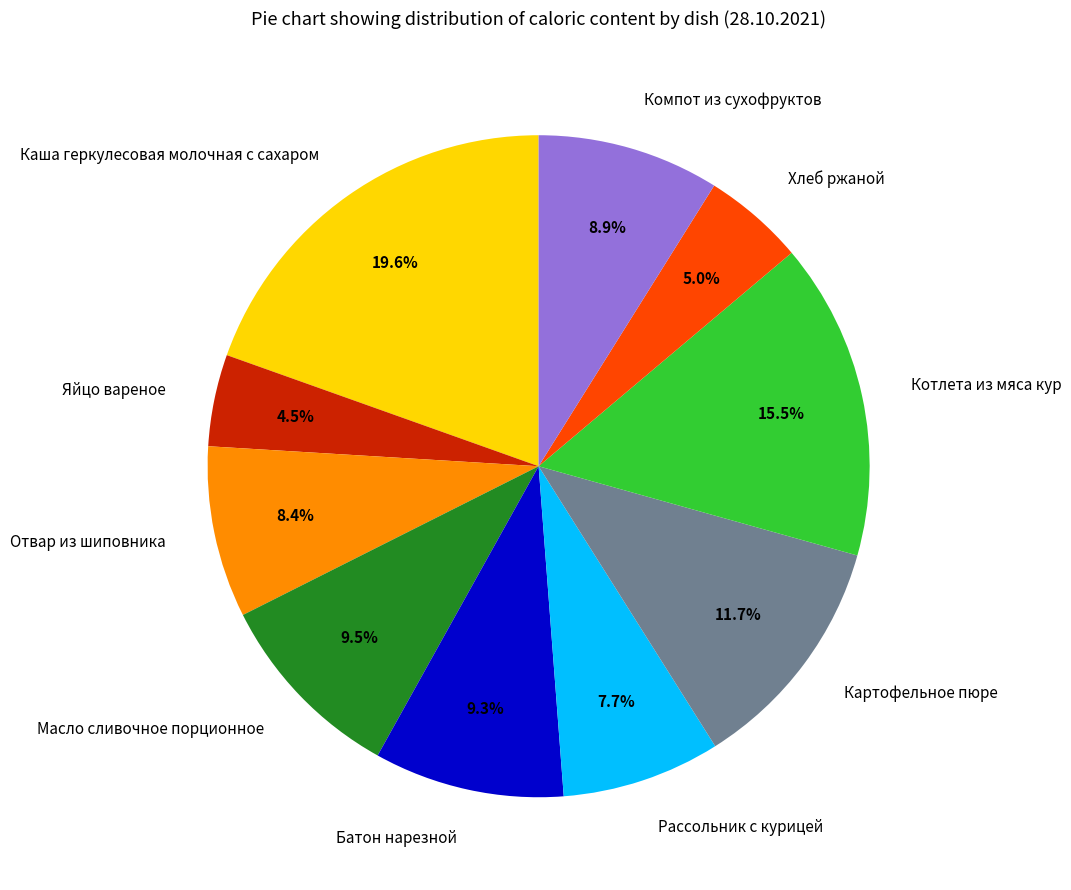

Combined, what portion of the pie is Рассольник с курицей and Батон нарезной?

17.0%